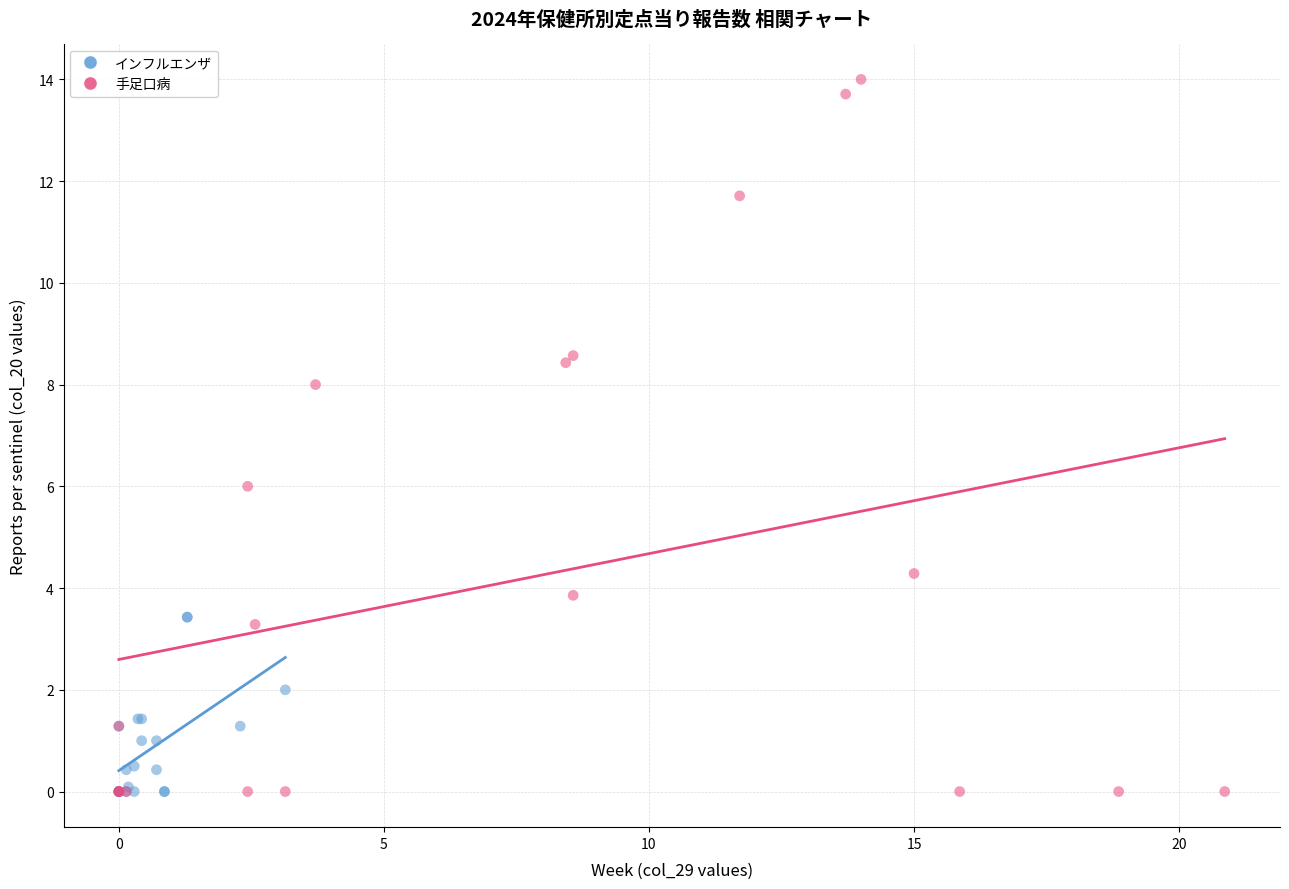

Which series has the largest Y range (max minus min)?

手足口病